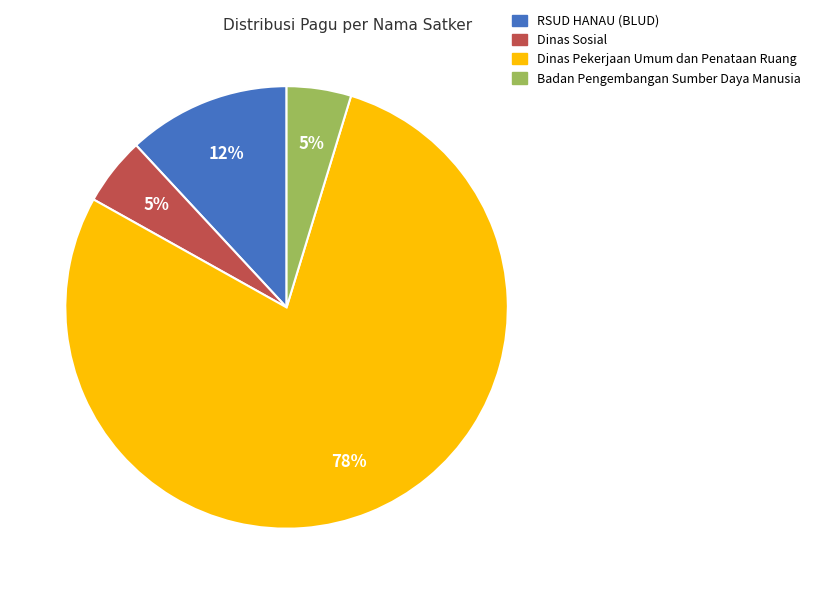

To the nearest percent, what is the average slice percentage?

25%